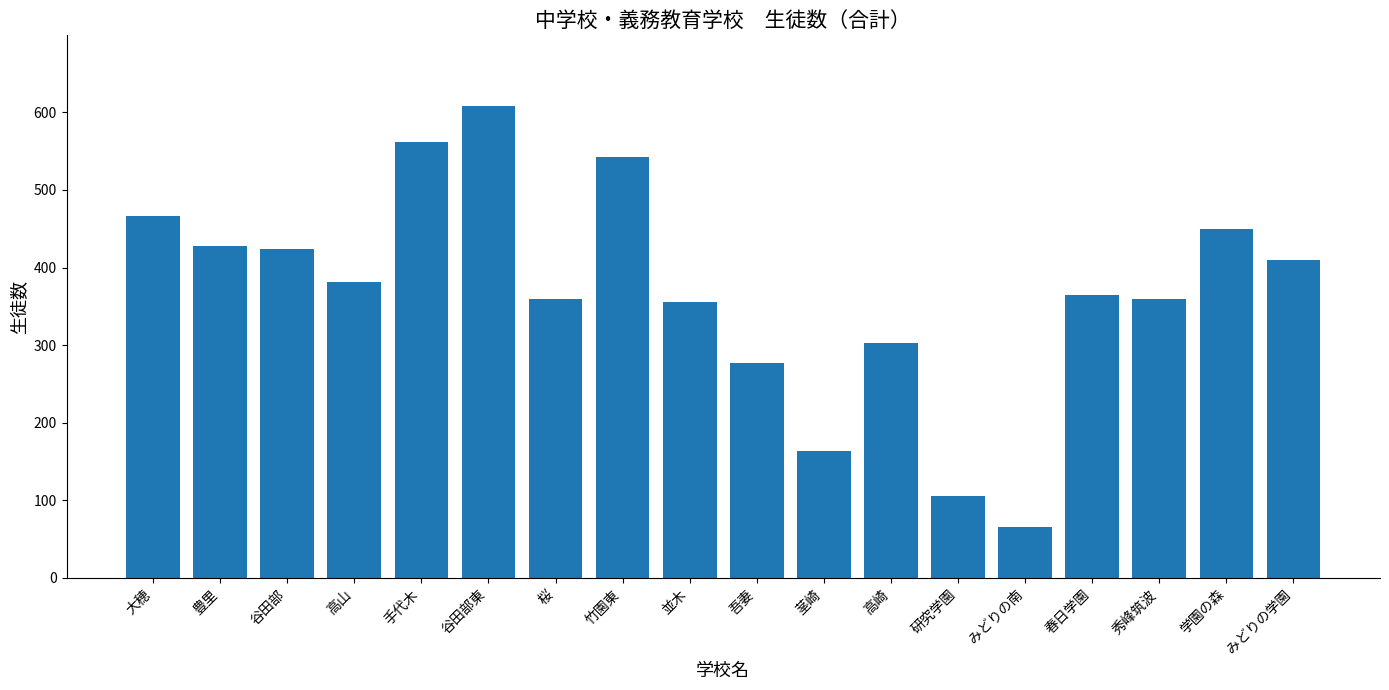

Reading left to right, list all the values displayed in this chart.

大穂=467	豊里=428	谷田部=424	高山=381	手代木=562	谷田部東=608	桜=360	竹園東=542	並木=355	吾妻=277	茎崎=164	高崎=303	研究学園=106	みどりの南=66	春日学園=364	秀峰筑波=360	学園の森=450	みどりの学園=410